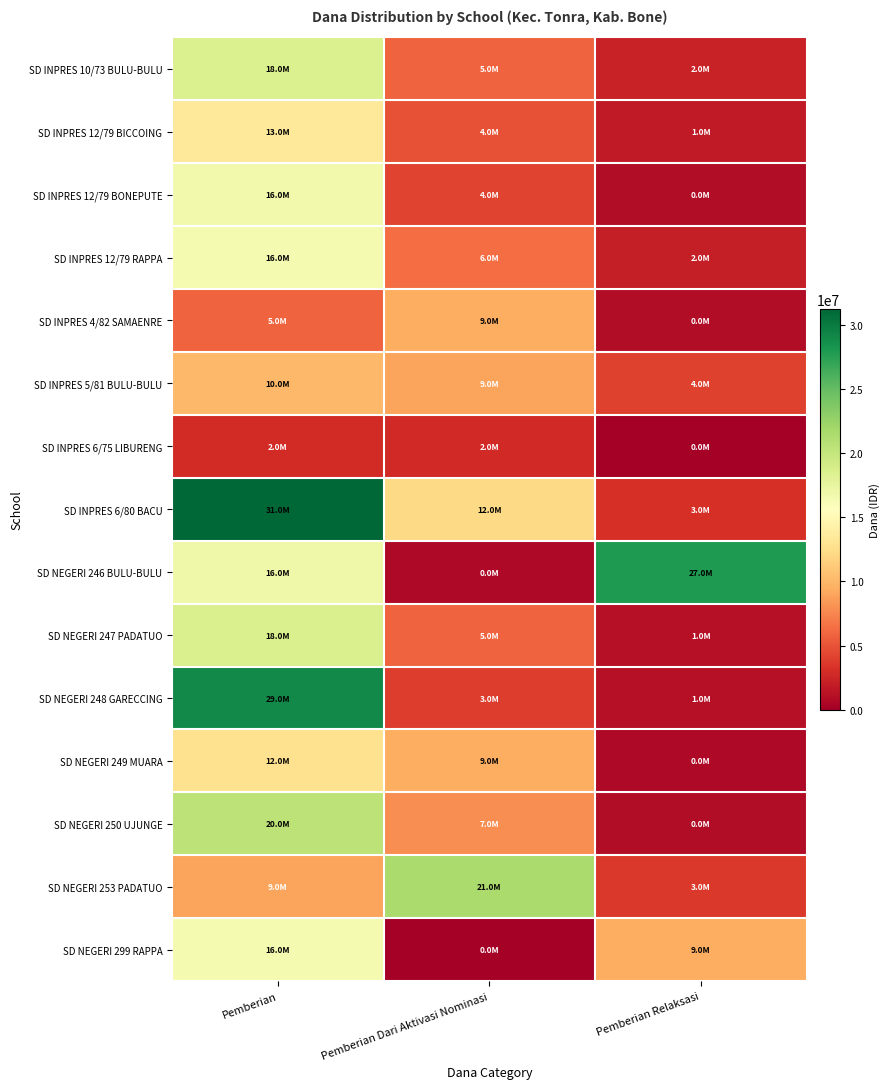

At how many categories does at least one series exceed 29253763?

1